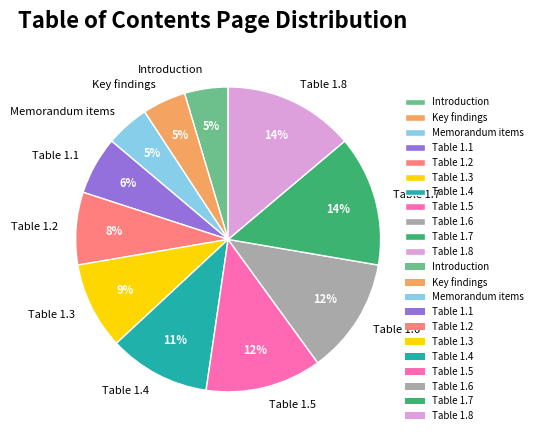

True or false: Table 1.7 accounts for 14% of the total.

True